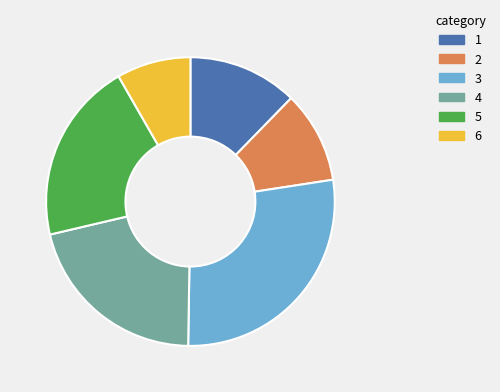

Count the number of slices in the pie.

6